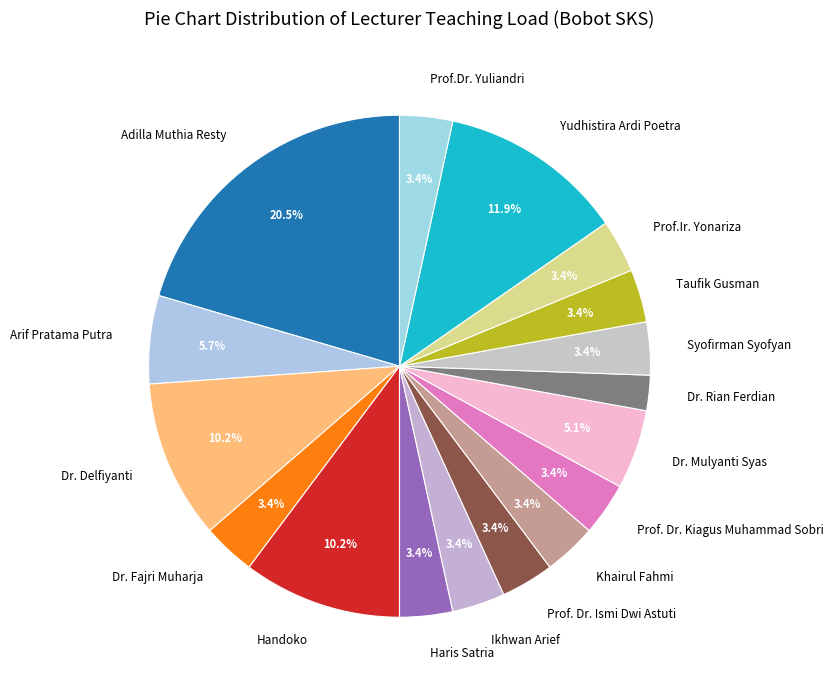

Count the number of slices in the pie.

17